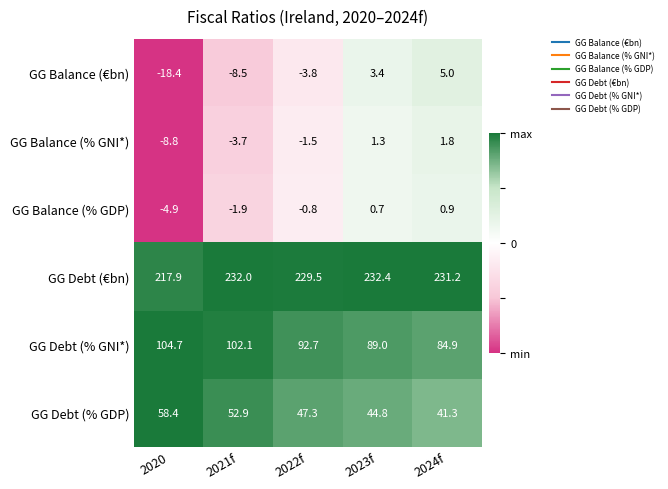

Is it true that GG Debt (% GDP) equals 34.5 at 2021f?

False